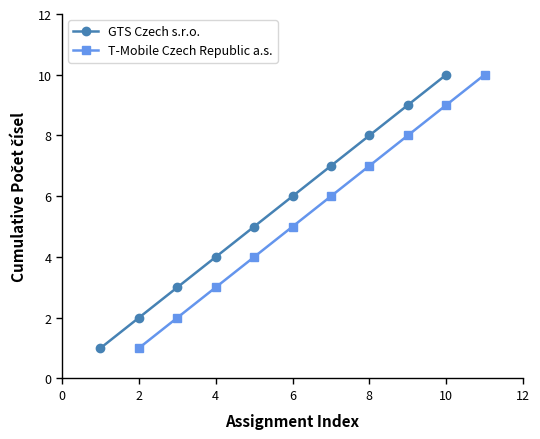

The value of T-Mobile Czech Republic a.s. at 8 is 7. True or false?

True